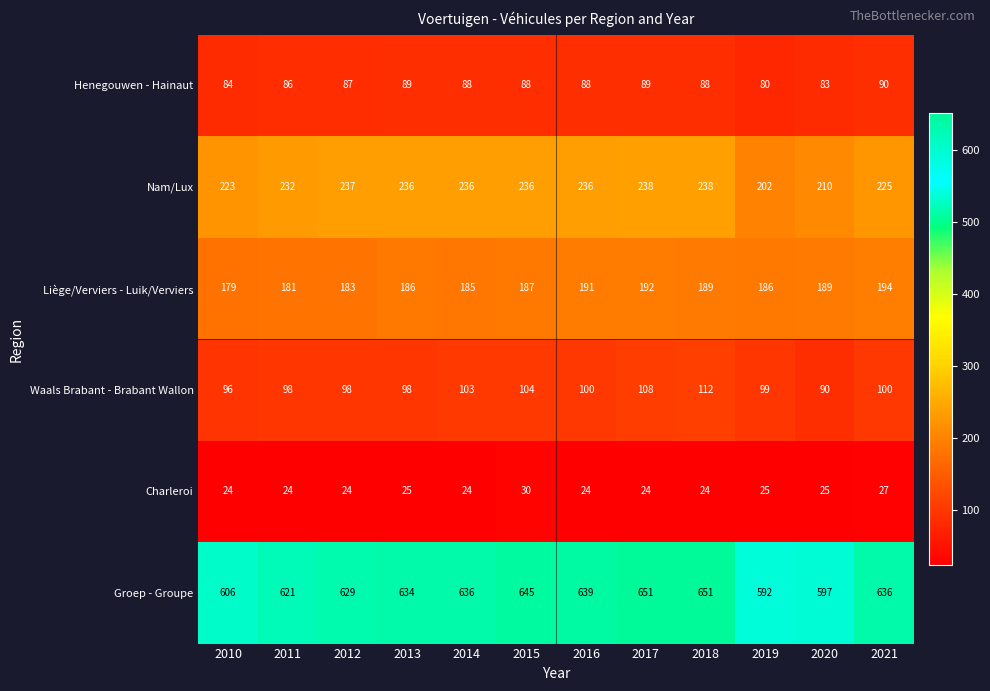

What is the average value of the Henegouwen - Hainaut series?

87